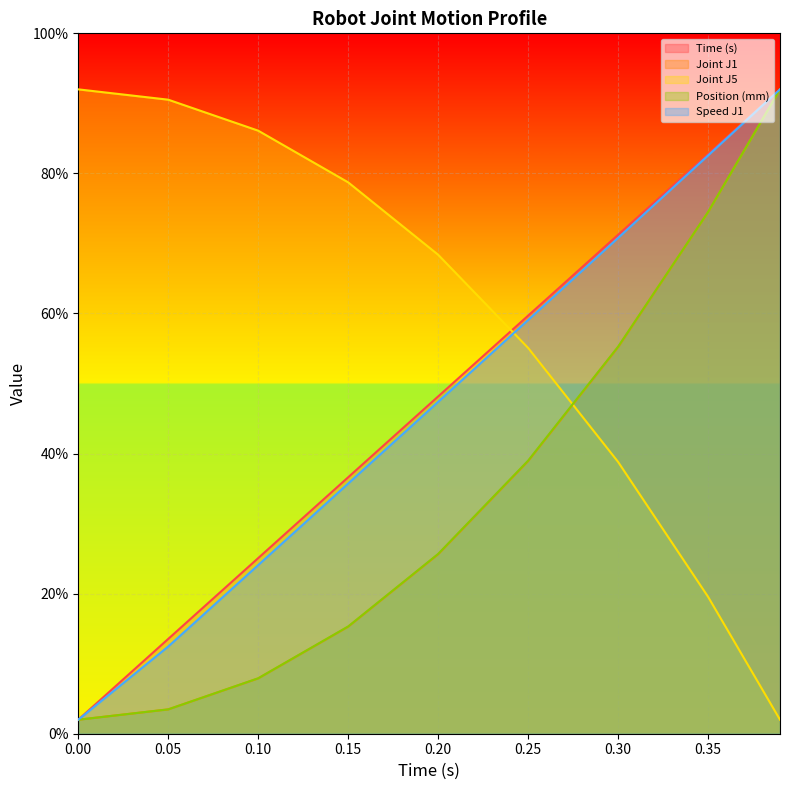

What is the approximate value of Speed J1 at 0.20?

47.4